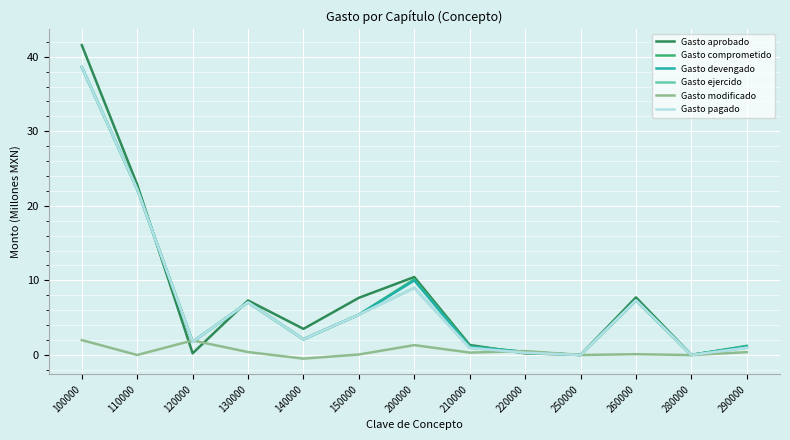

Is this an area chart (filled region under the line)?

No